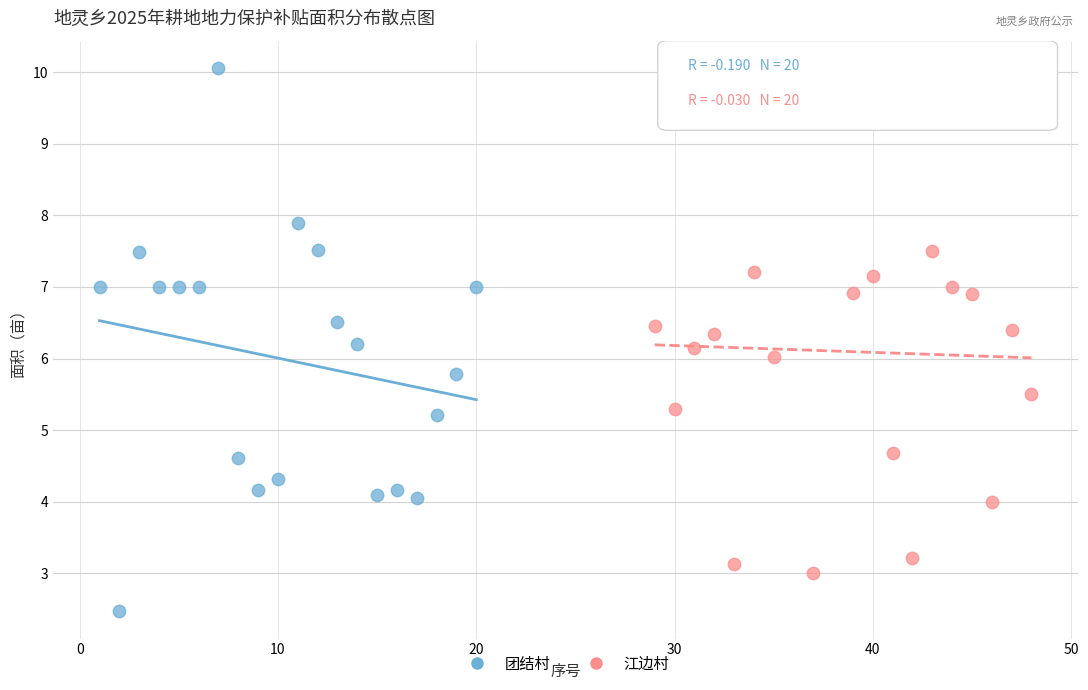

Which series reaches the minimum Y coordinate?

团结村